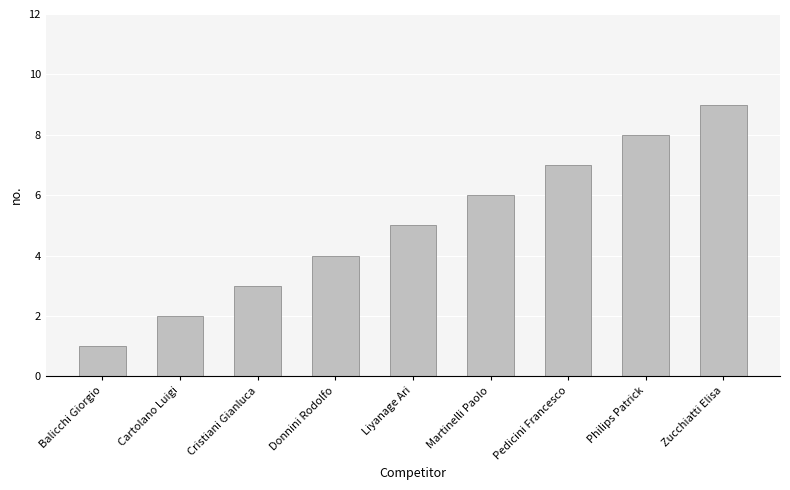

What is the ratio of the value at Cristiani Gianluca to the value at Cartolano Luigi?

1.5